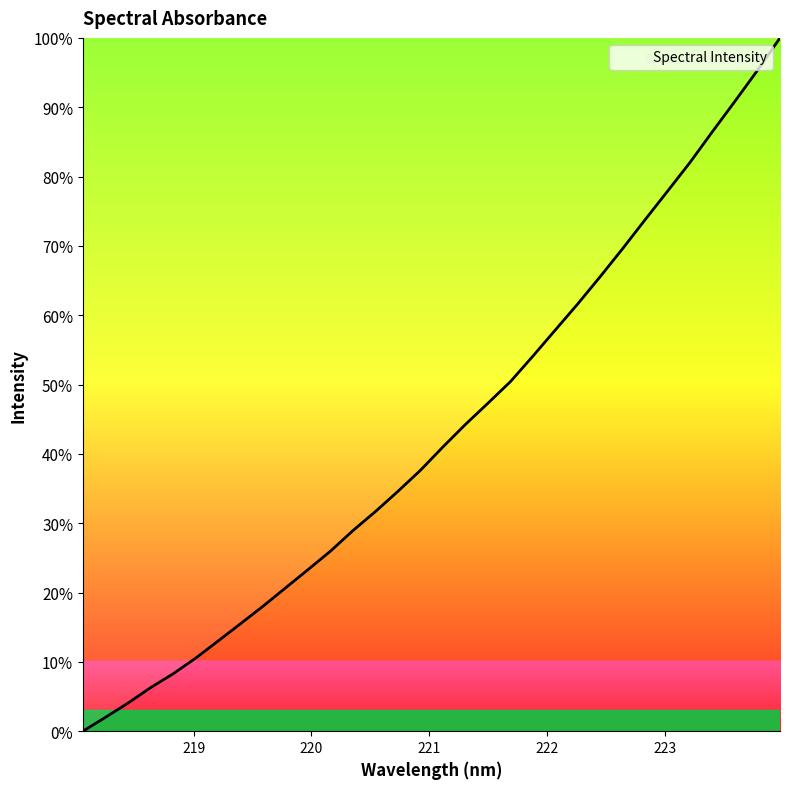

What is the greatest value displayed?

100.0